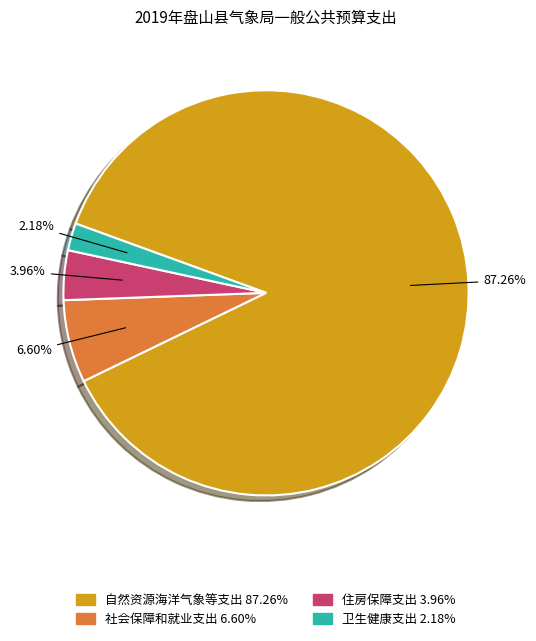

Which category has the biggest portion of the pie?

自然资源海洋气象等支出